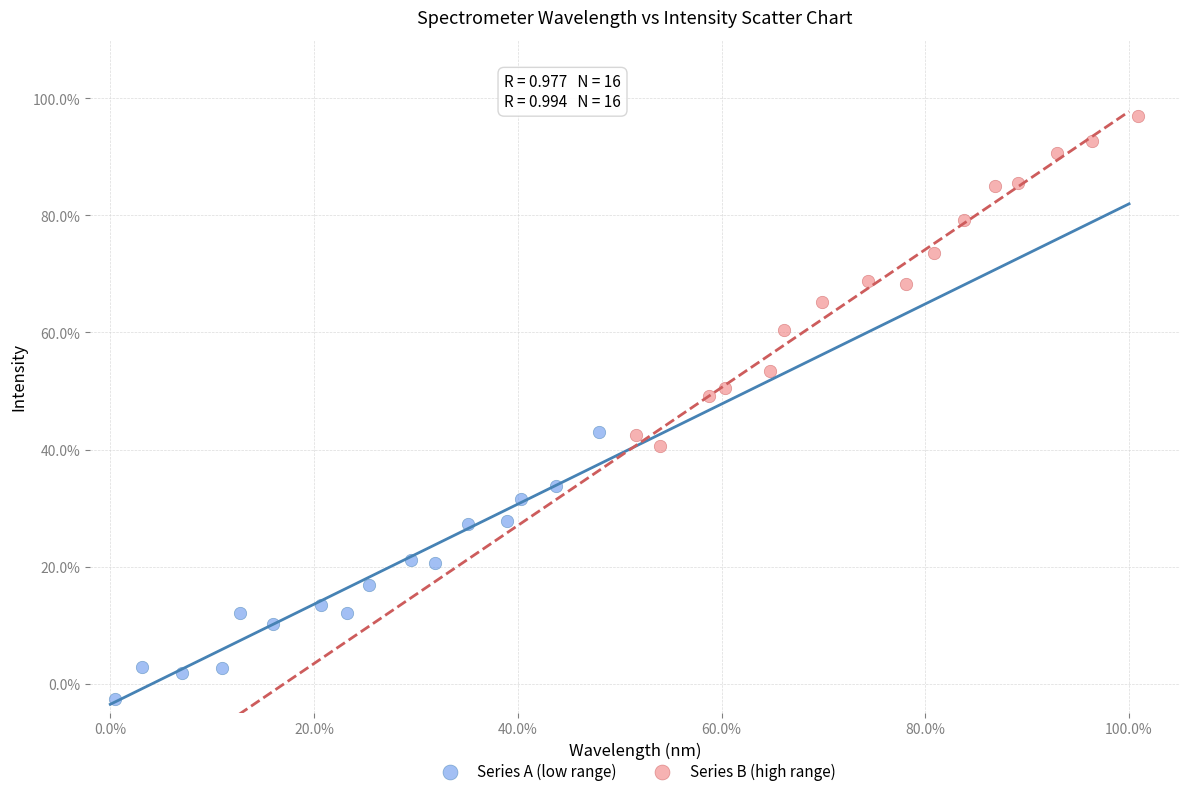

Which series contains the highest Y value?

Series B (high range)